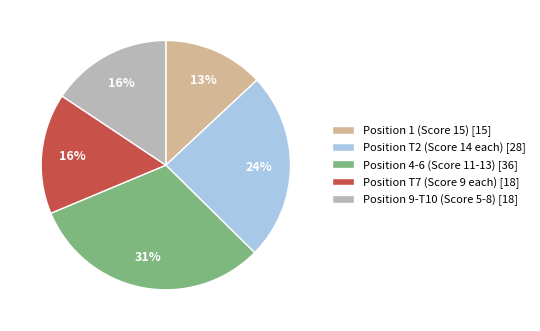

What percentage is the Position 9-T10 (Score 5-8) [18] slice, to the nearest percent?

16%